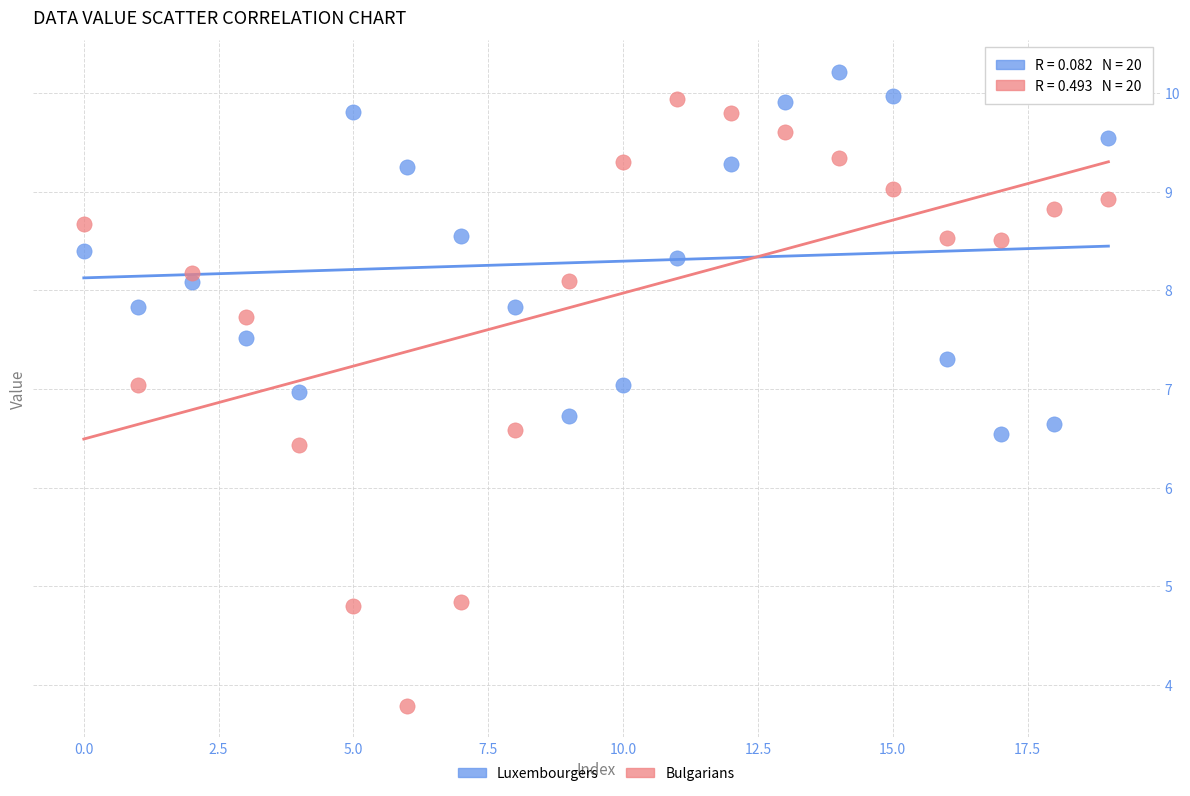

Which series contains the highest Y value?

Luxembourgers